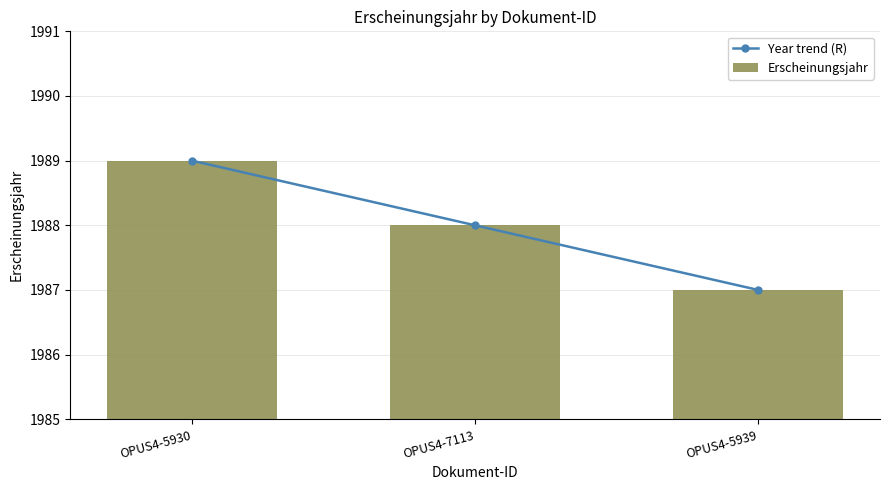

What position from the right is OPUS4-5930?

3